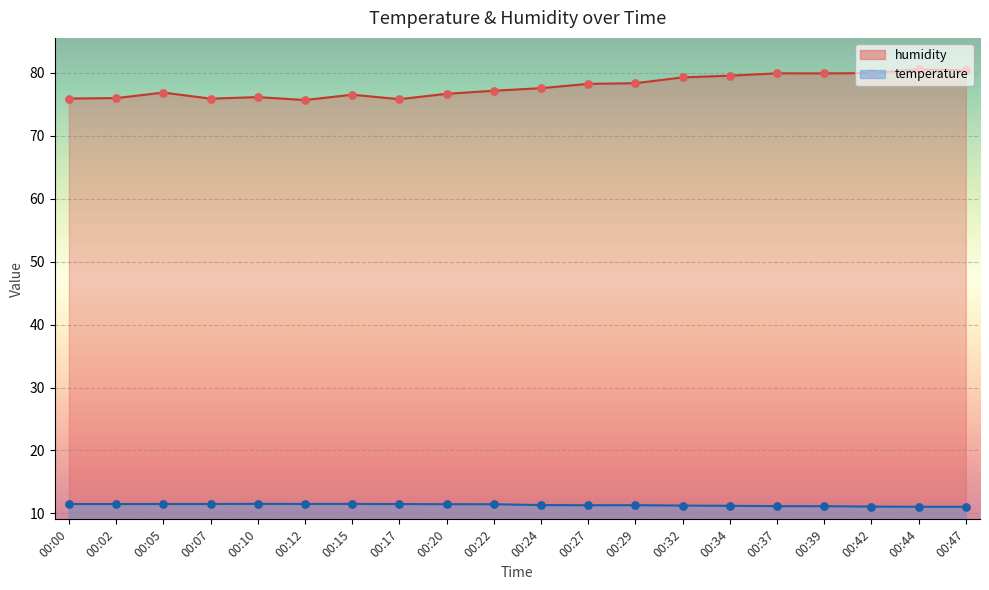

At which category is the sum across all series the highest?

00:44